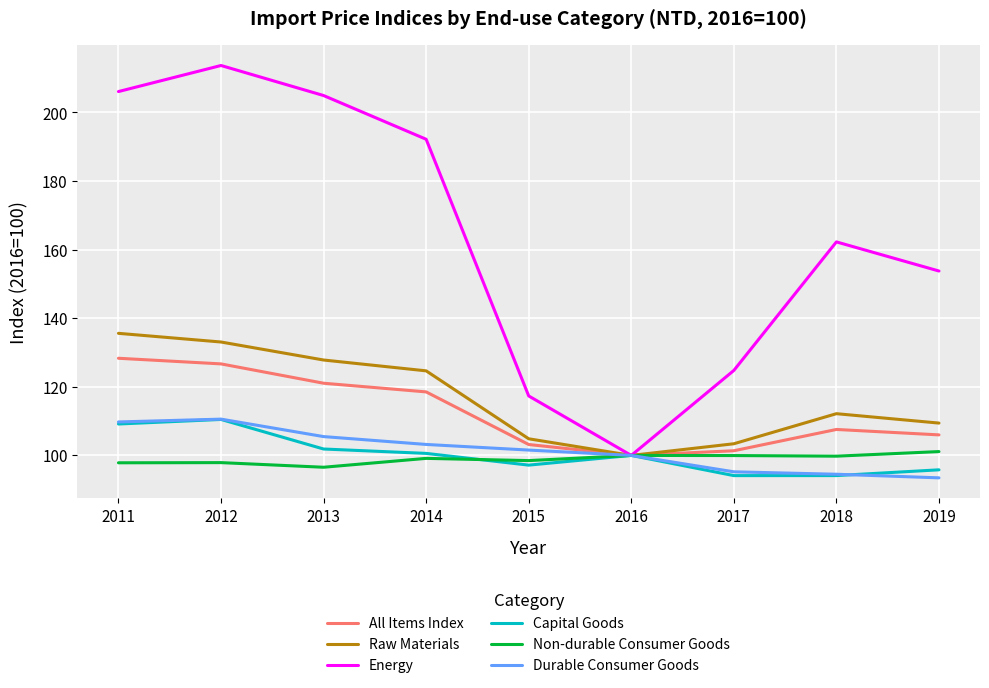

The Capital Goods series shows 97.2 at 2015. True or false?

True